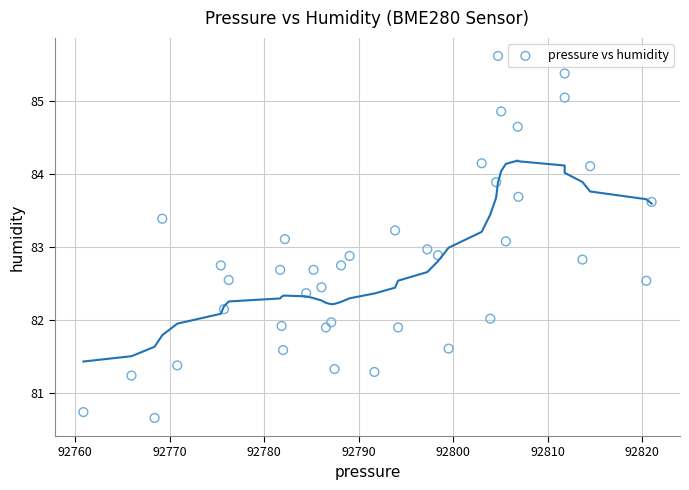

What is the range of X values (max minus min)?

60.1